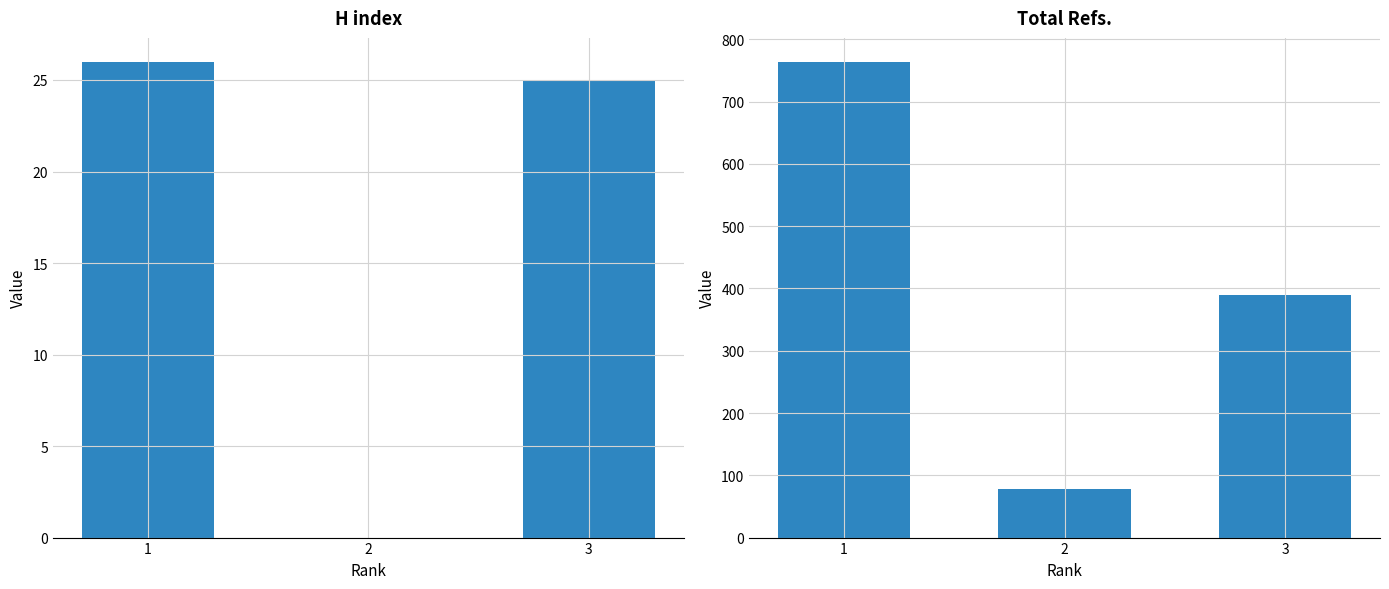

List the labels in order of H index value, largest first.

1, 3, 2